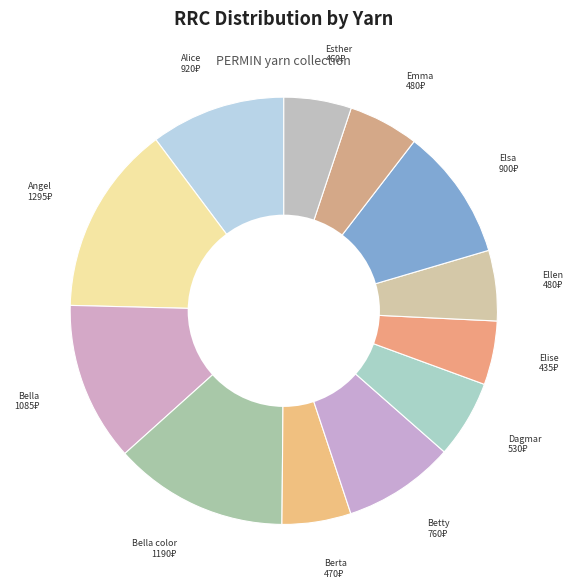

Is there any slice that represents more than half of the pie?

No